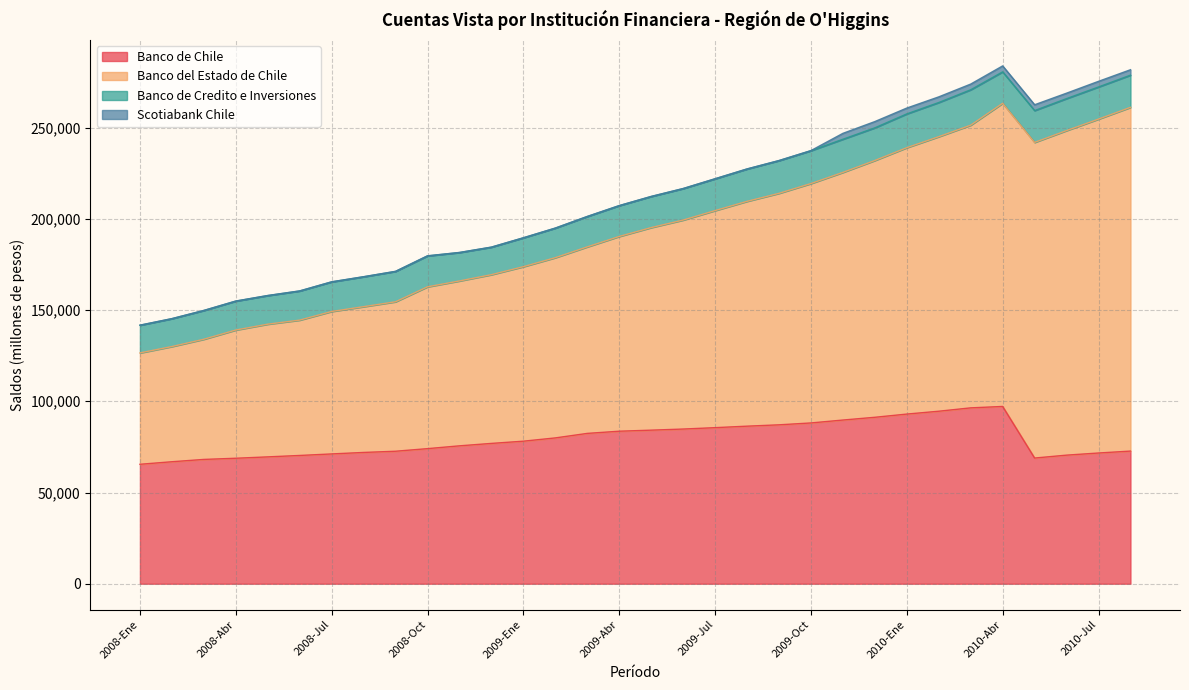

Is the value of Banco de Chile at 2009-Sep greater than the value of Banco del Estado de Chile at 2009-Oct?

No